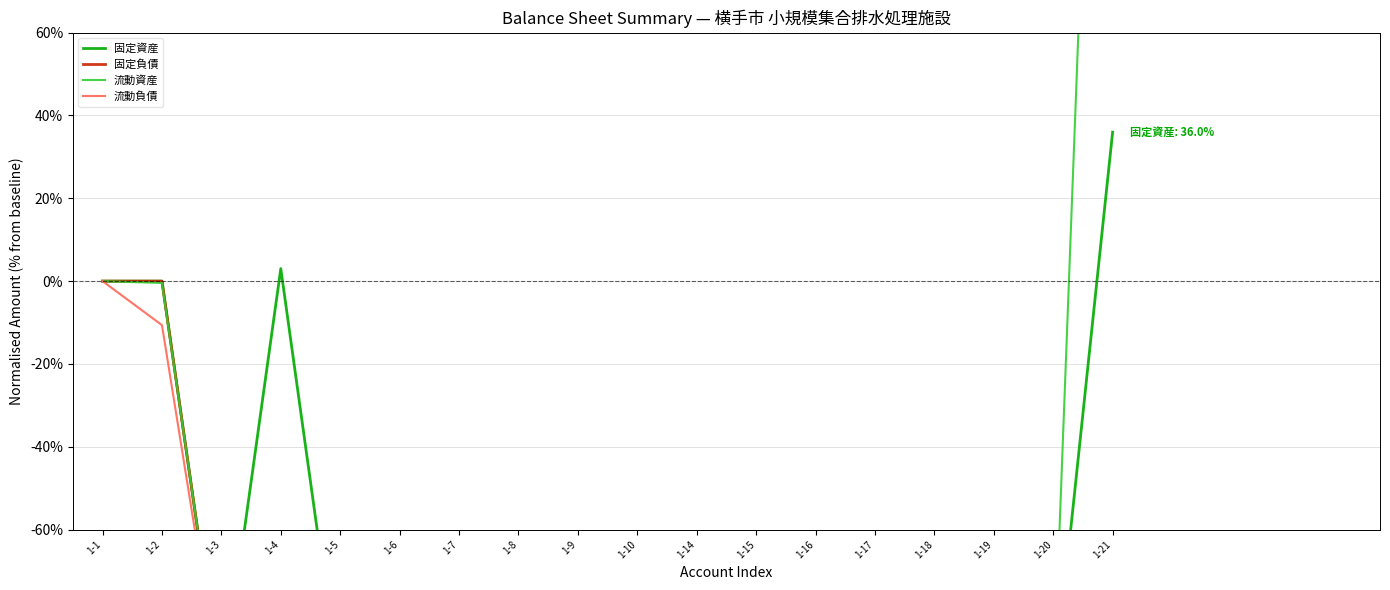

What is the sum of the 固定資産 values at 1-5 and 1-8?

-200.0